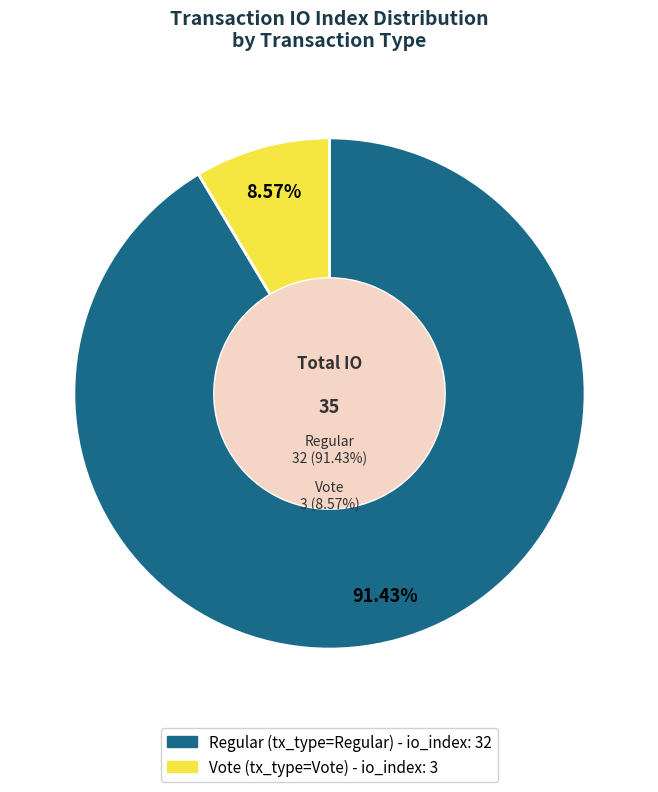

To the nearest percent, what portion does Vote (io_index=3) represent?

9%